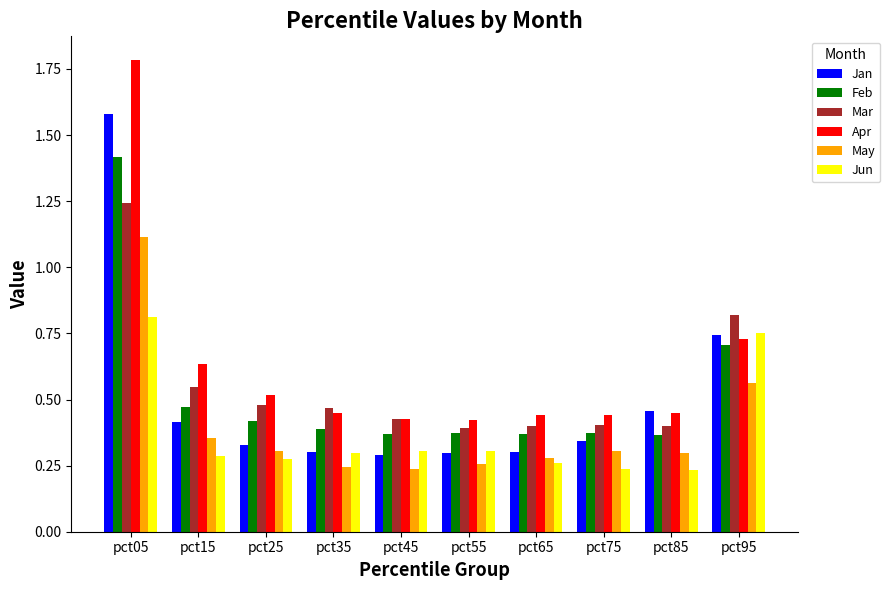

Is it true that Feb equals 0.4 at pct85?

True